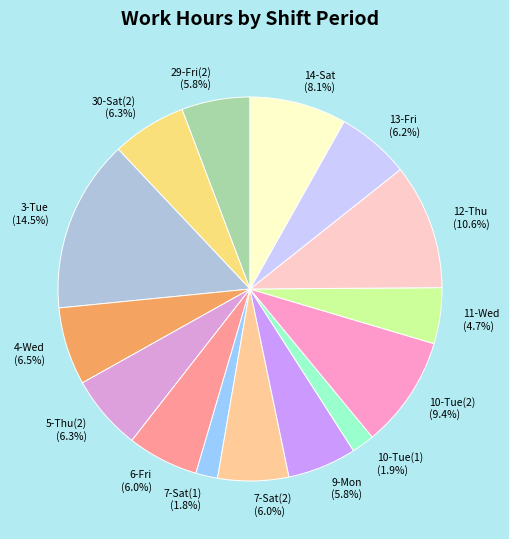

Is the sum of 5-Thu(2) (6.3%) and 3-Tue (14.5%) greater than half?

No